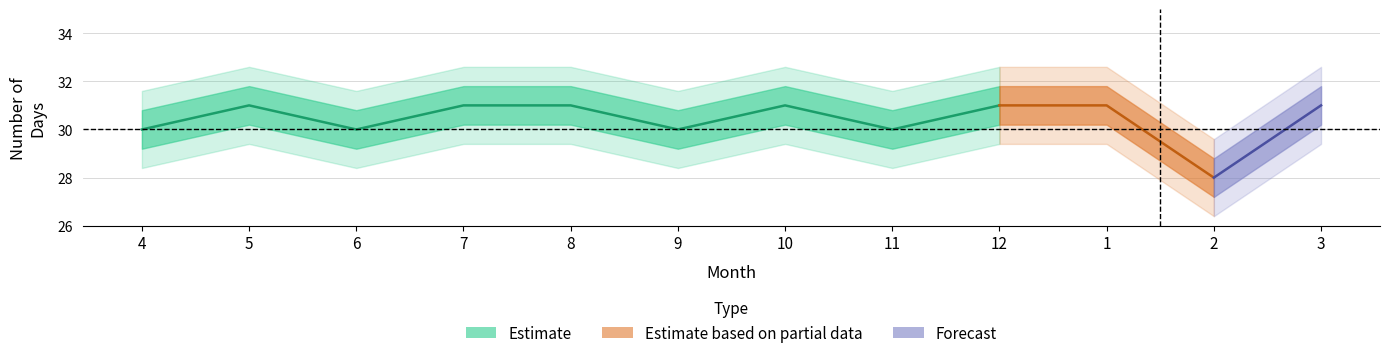

What is the sum of all days values?

365